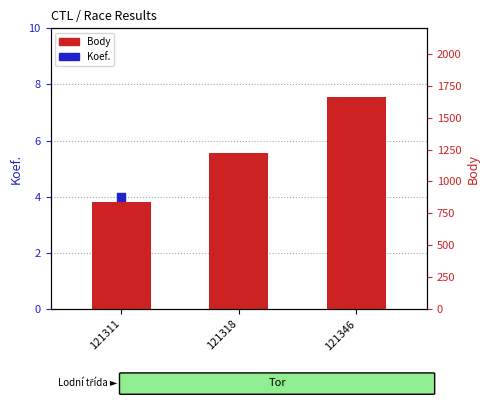

Which series contains the lowest Y value?

Koef.